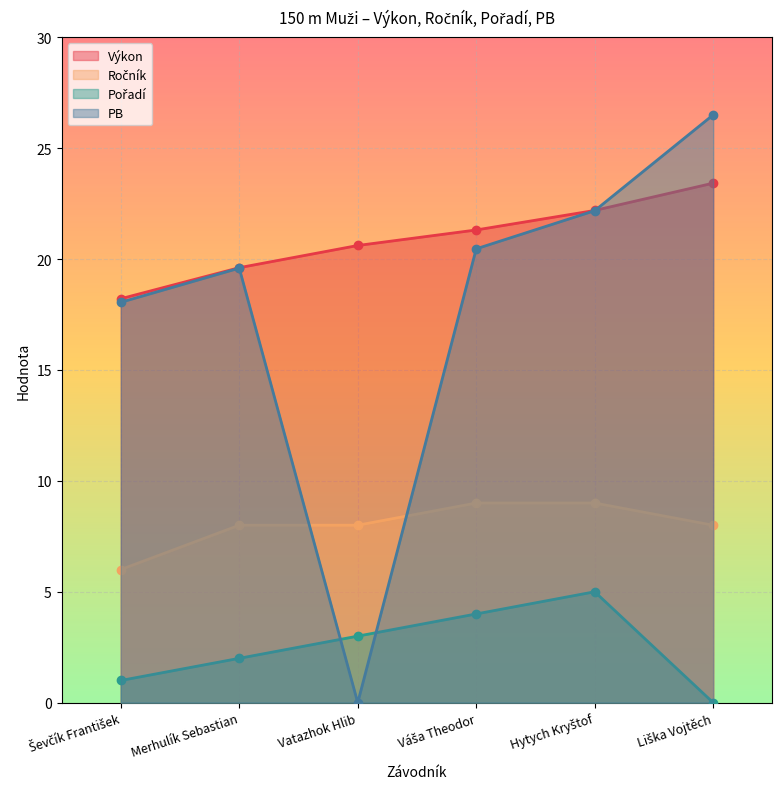

What is the value of the Ročník point at the 6th from the left?

8.0